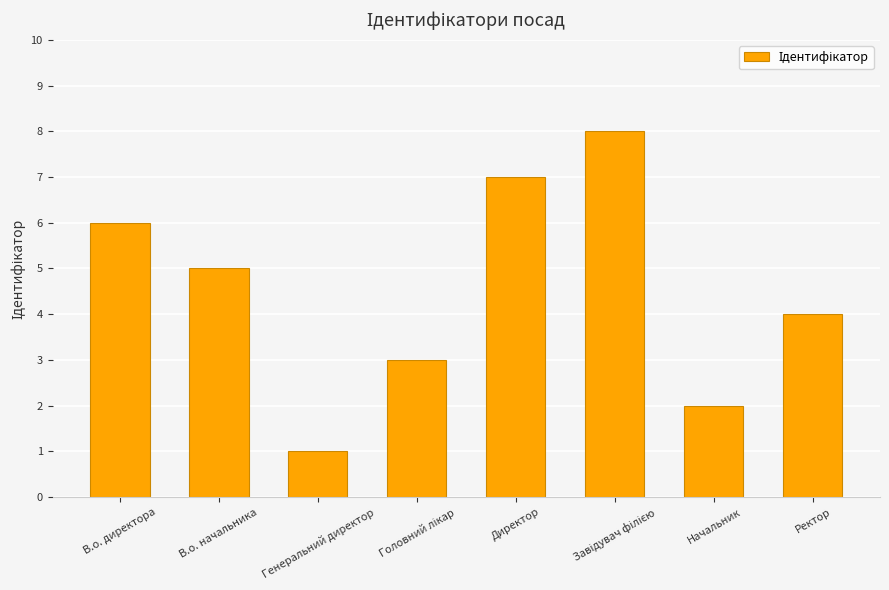

What is the minimum value shown in the chart?

1